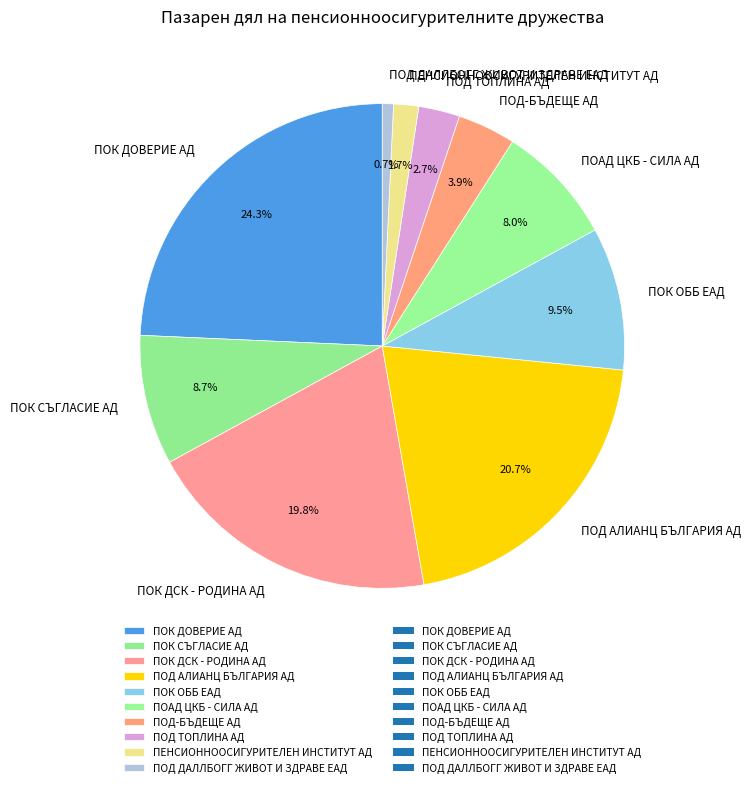

Is there a majority slice in this chart?

No